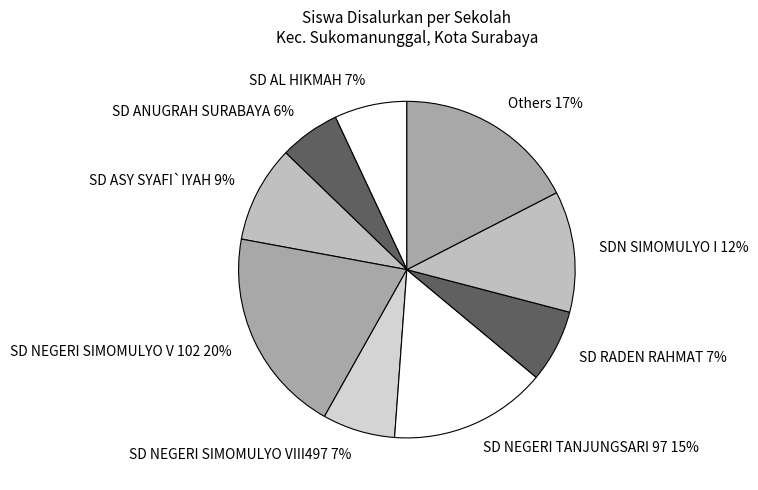

Is there a majority slice in this chart?

No